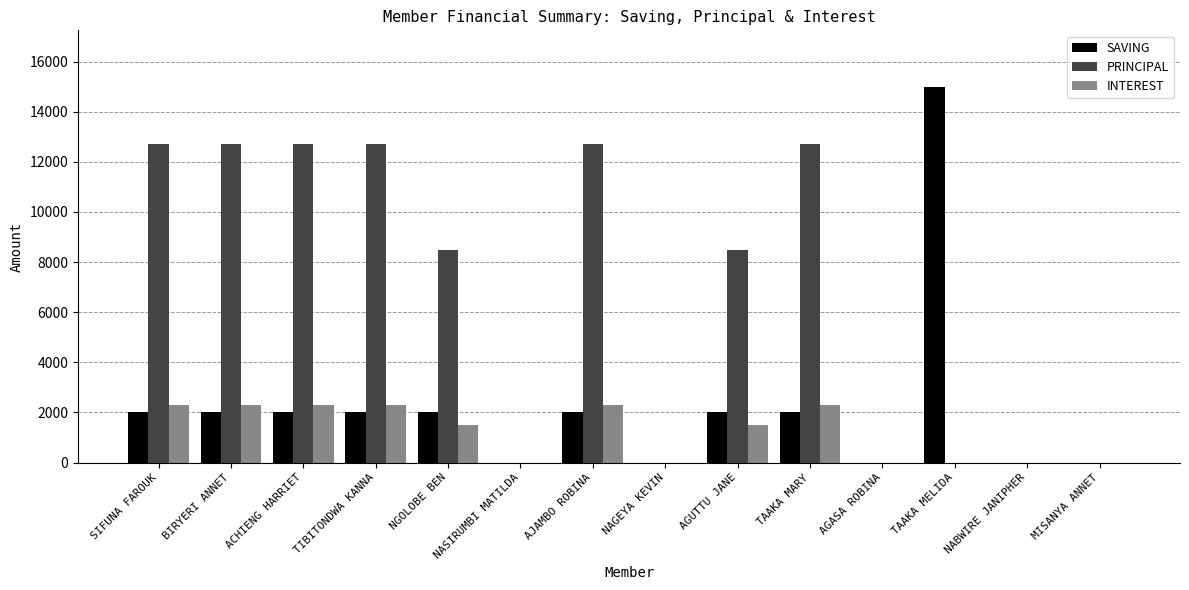

True or false: SAVING has a value of 0 at NAGEYA KEVIN.

True